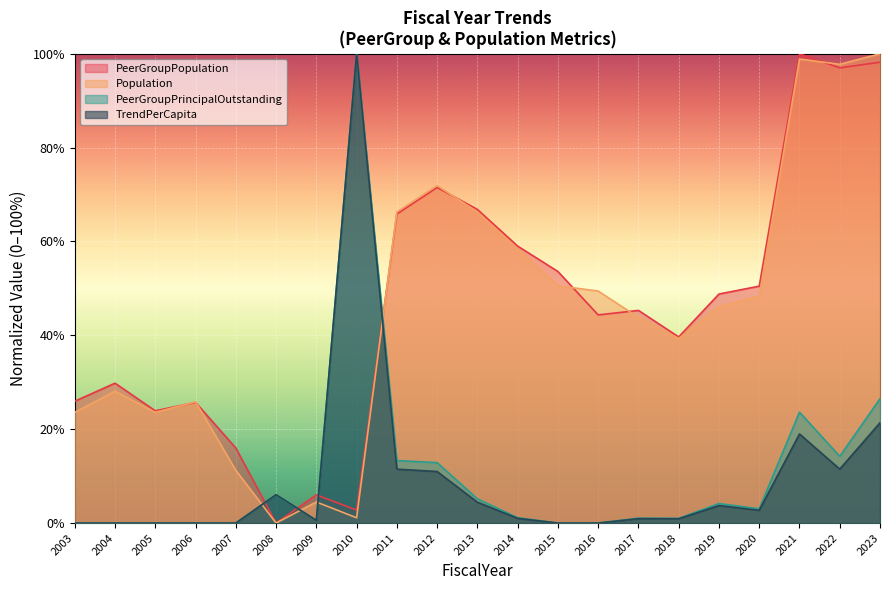

Between which two adjacent categories do TrendPerCapita and PeerGroupPrincipalOutstanding first intersect?

2008 and 2009